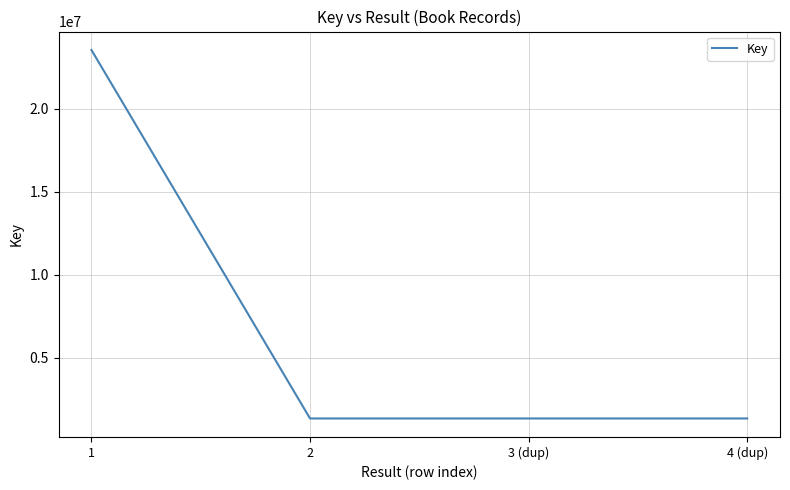

How many series are shown in this chart?

1